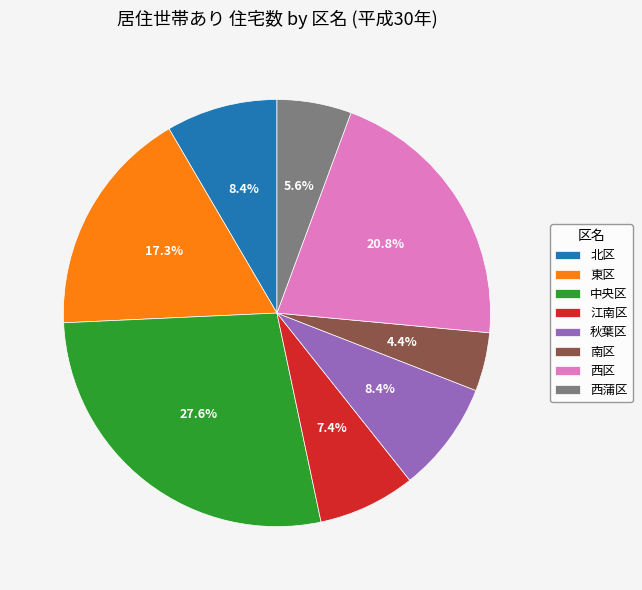

To the nearest percent, what portion does 中央区 represent?

28%